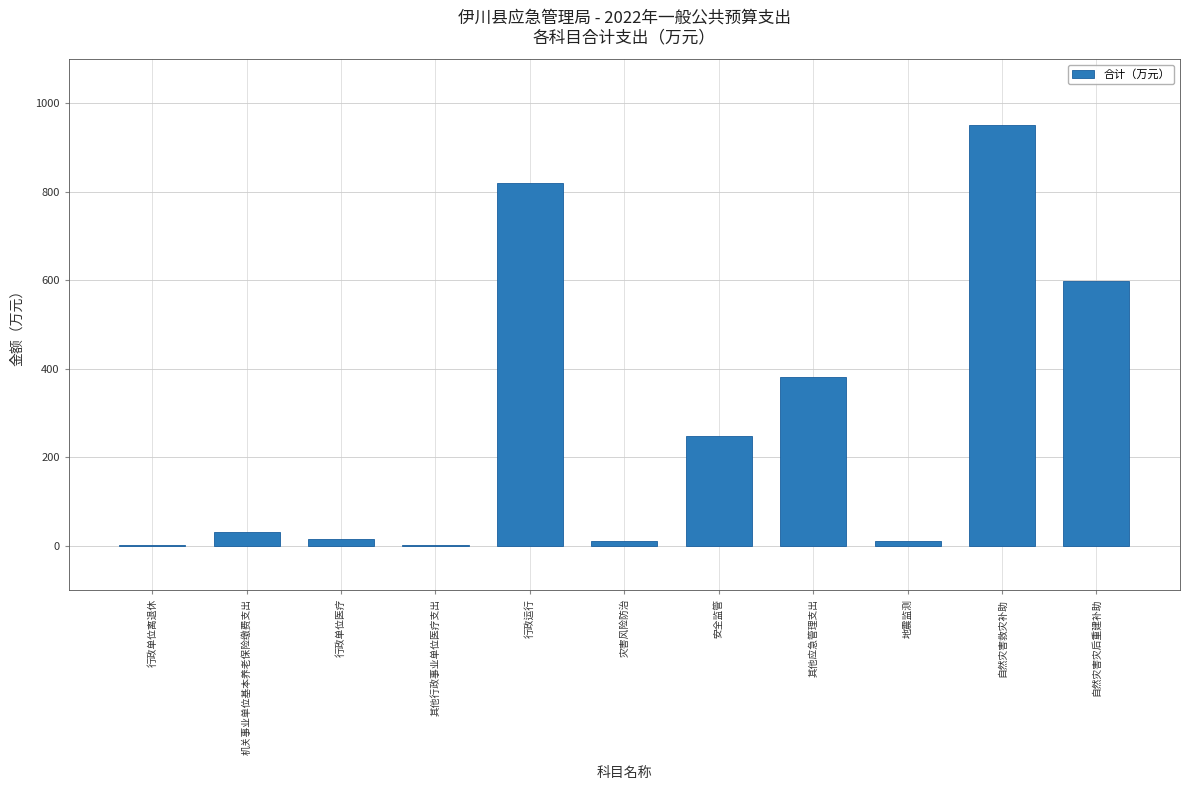

The chart shows a value of 952.0 at 自然灾害救灾补助. True or false?

True